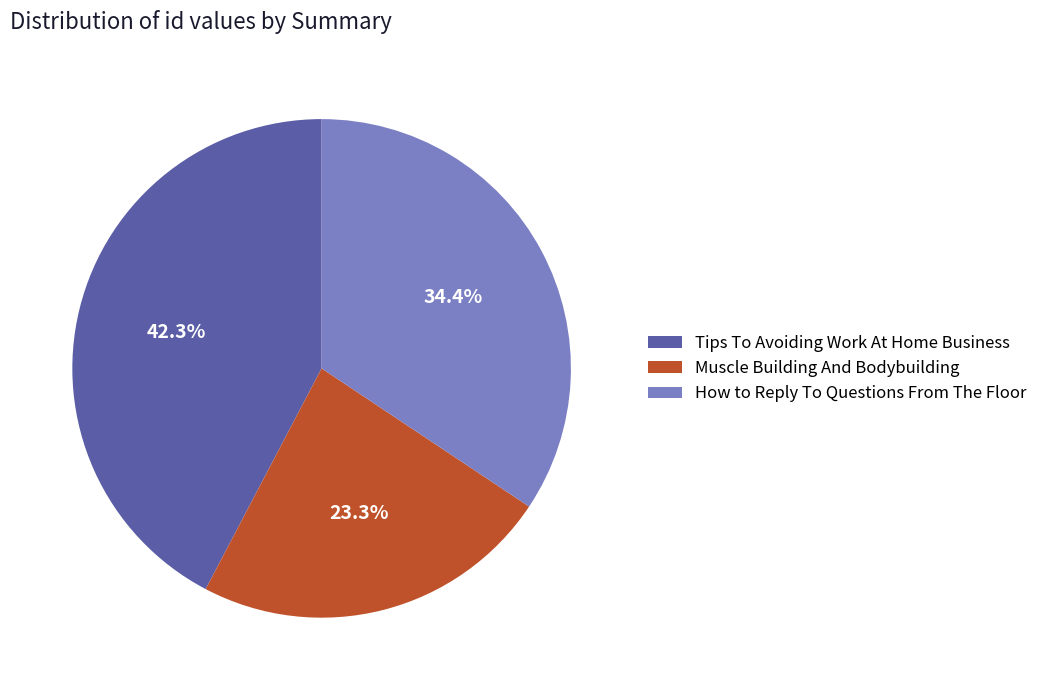

Count the number of slices in the pie.

3